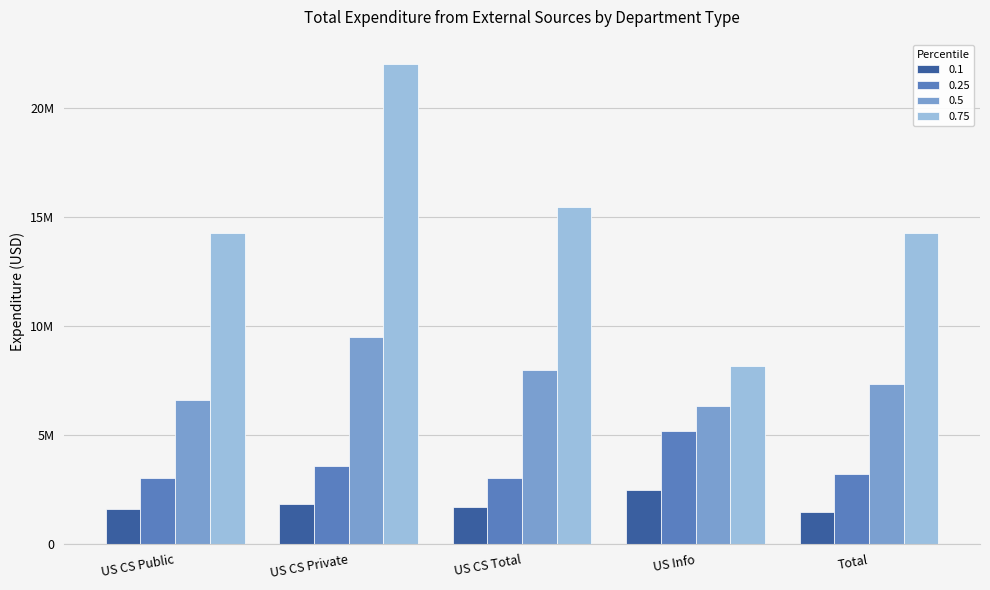

Does the chart contain stacked bars?

No